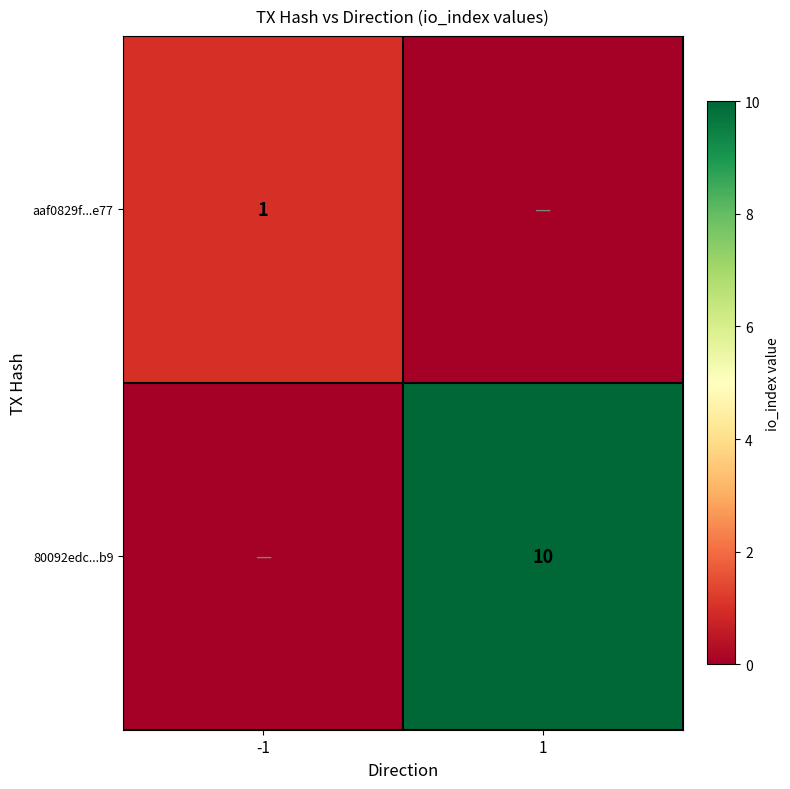

Is it true that 80092edc...b9 equals 10 at 1?

True